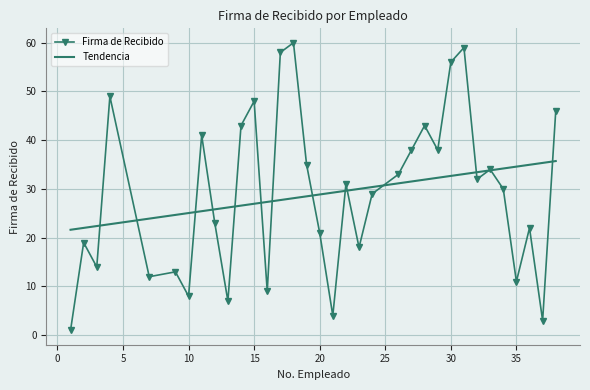

What is the value of the 25th point from the left?

38